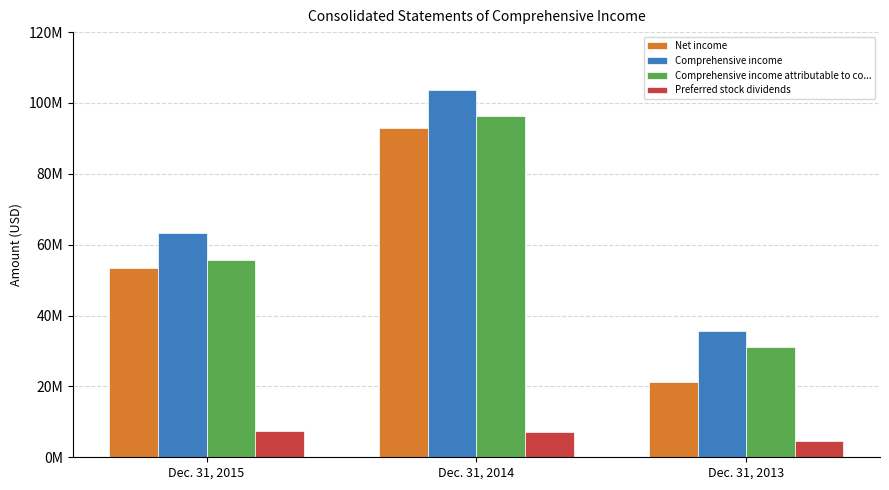

What are all the series names shown in the legend?

Net income, Comprehensive income, Comprehensive income attributable to co..., Preferred stock dividends